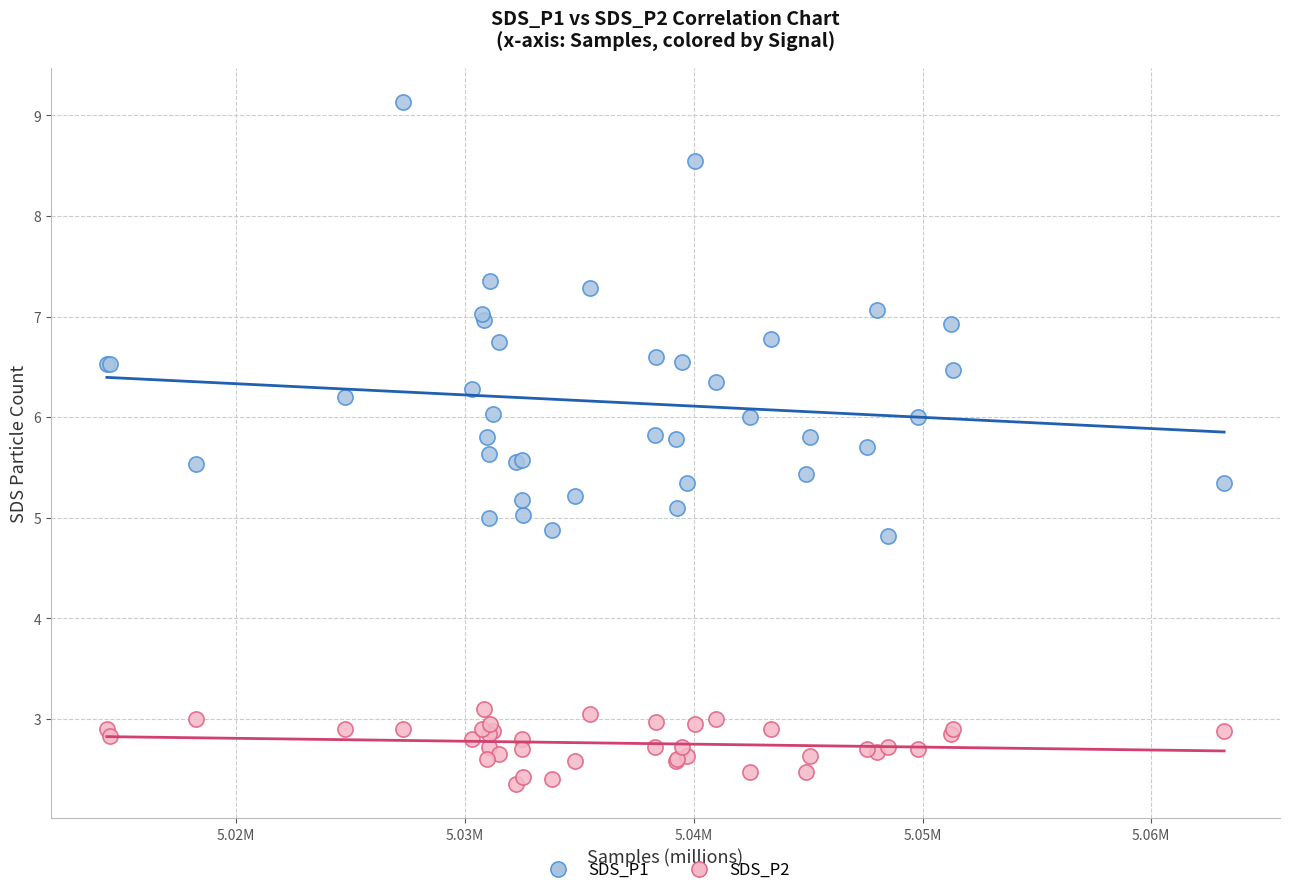

Which series contains the highest Y value?

SDS_P1